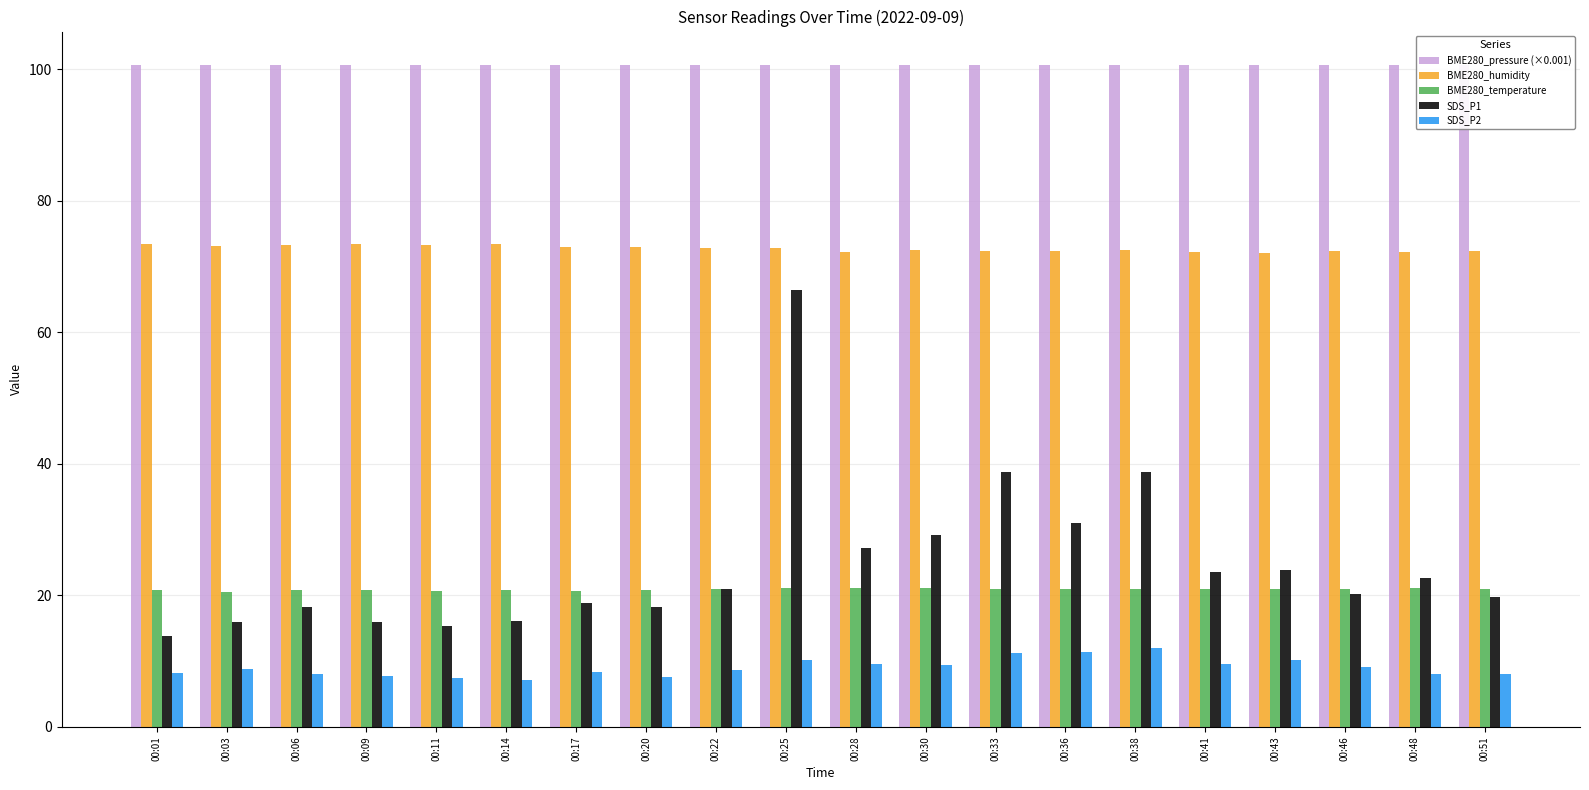

At which category is the sum across all series the highest?

00:25